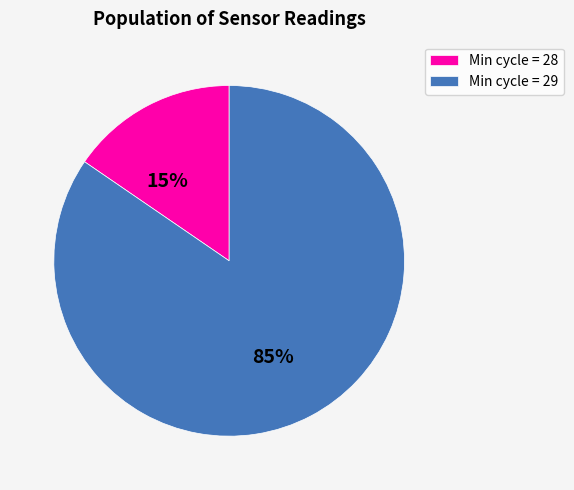

Between Min cycle = 29 and Min cycle = 28, which is larger?

Min cycle = 29